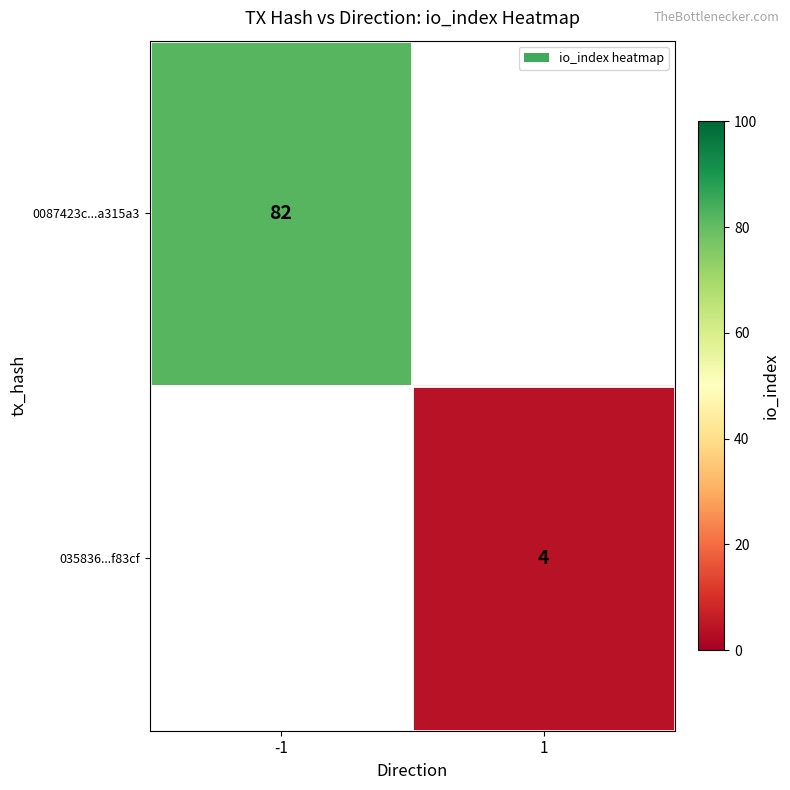

Is it true that 035836...f83cf equals 6 at 1?

False